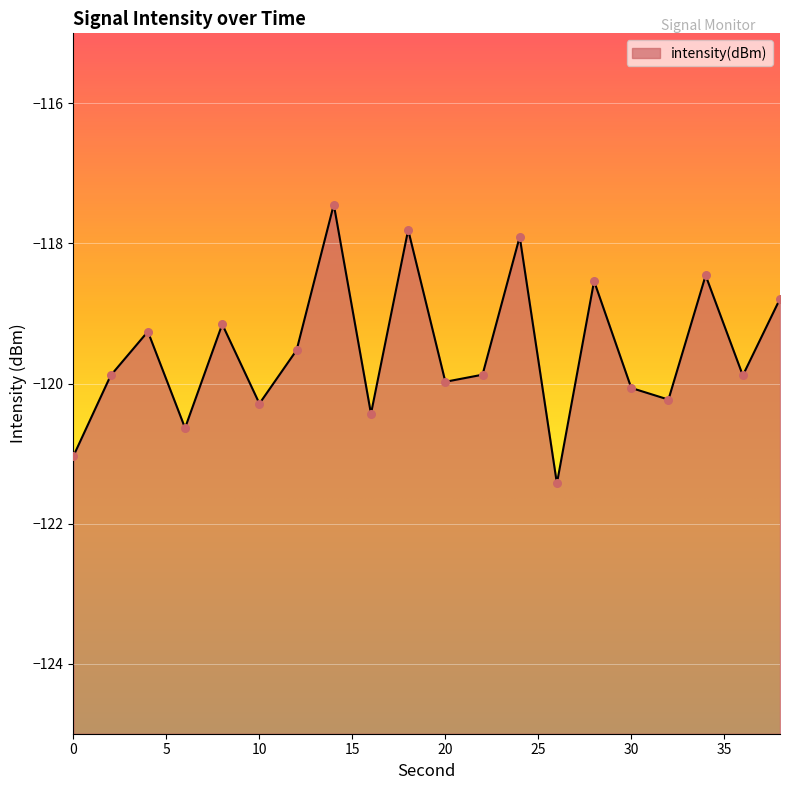

Which has a higher value, 30 or 0?

30